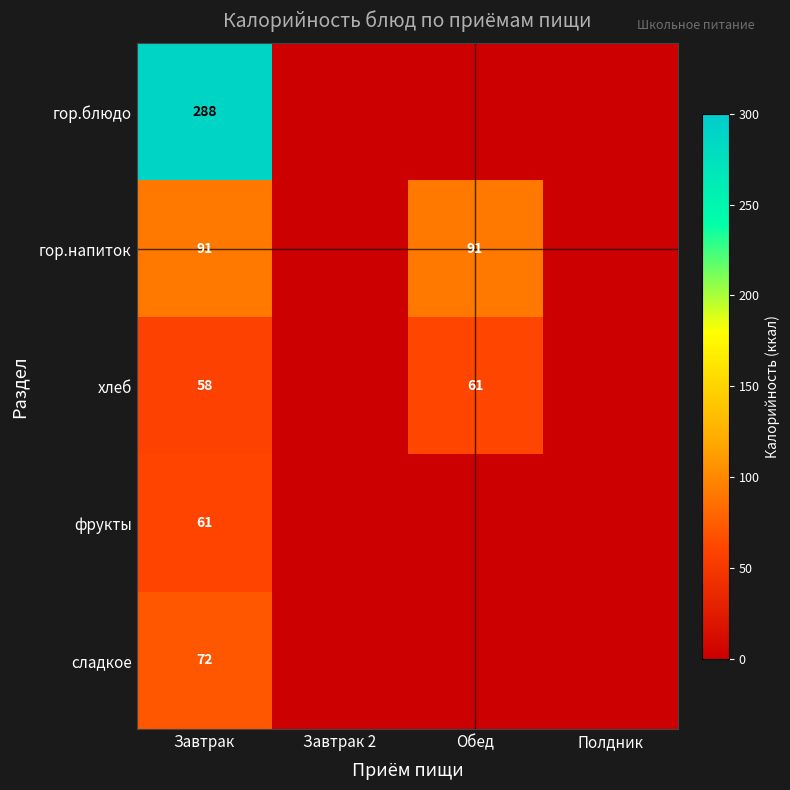

What is the total value across all series at Завтрак?

570